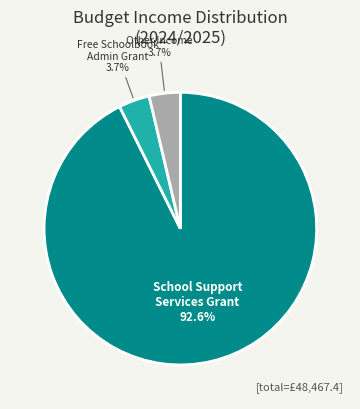

How many slices are in this pie chart?

3